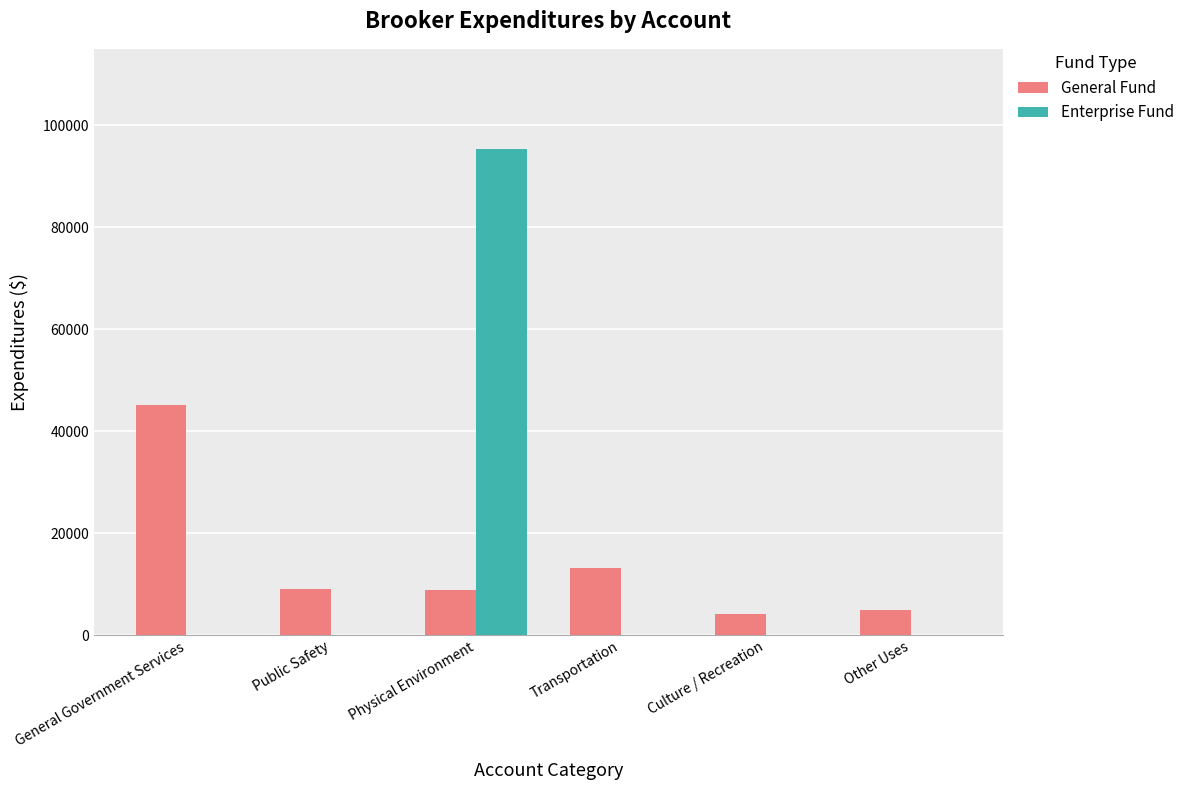

Between Public Safety and Physical Environment, which series saw the biggest shift?

Enterprise Fund